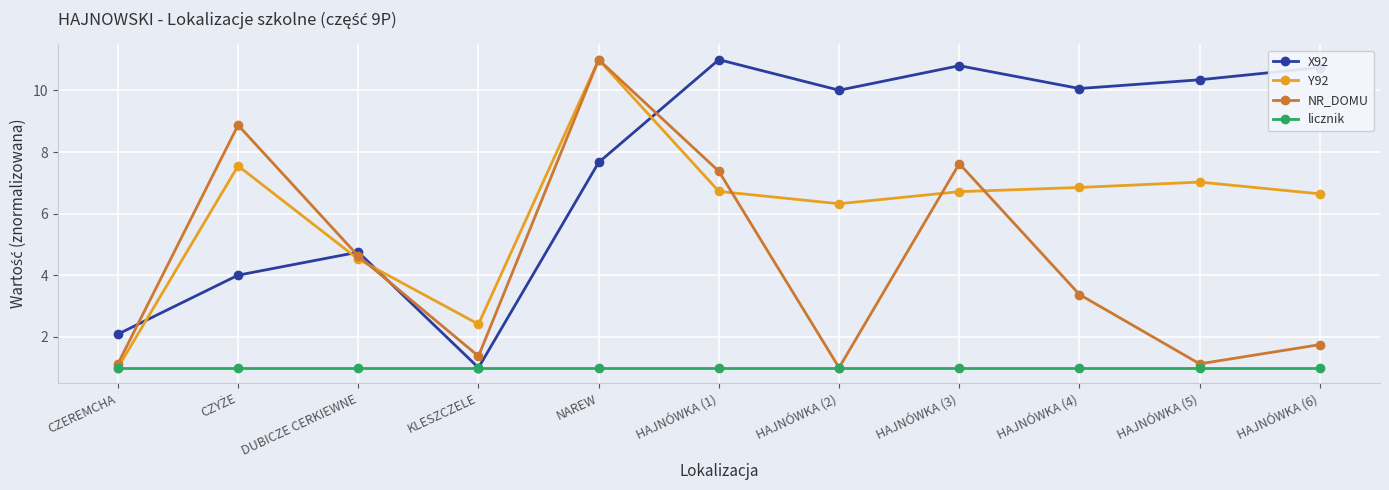

Which category has the lowest value in the X92 series?

KLESZCZELE